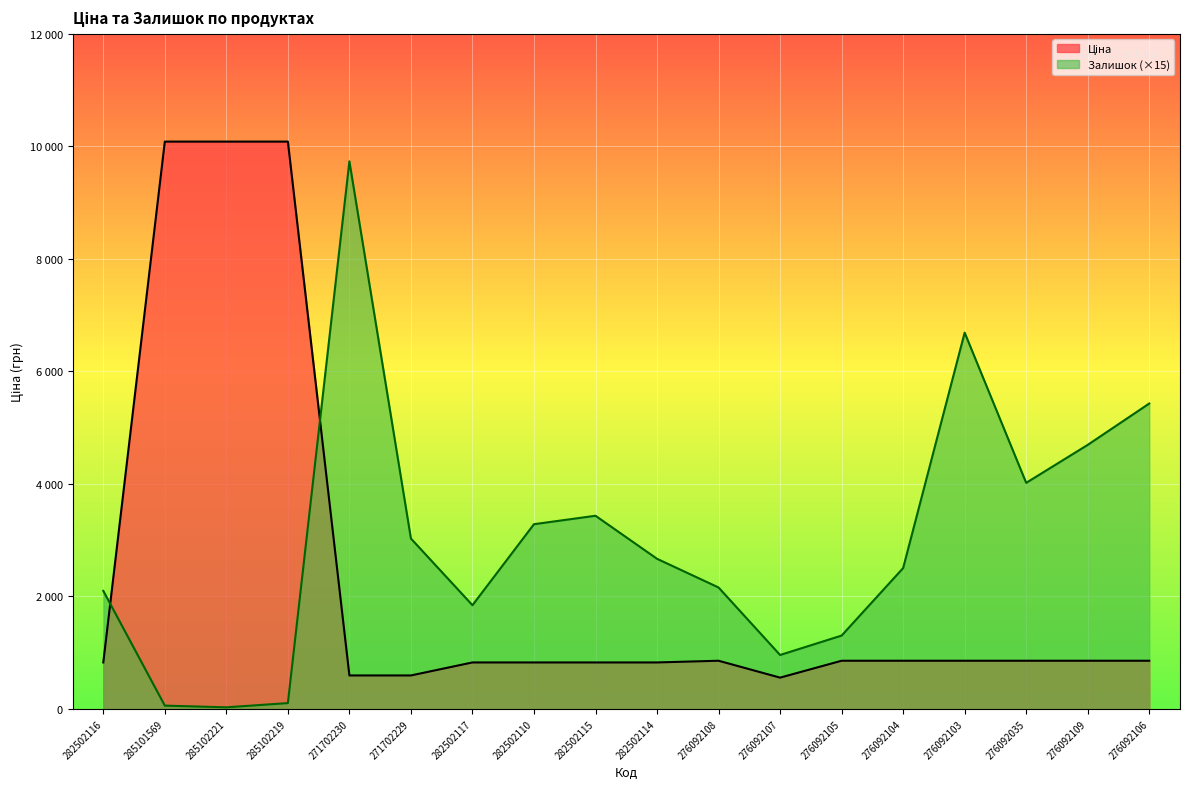

List the series in order of their overall mean, highest first.

Залишок, Ціна